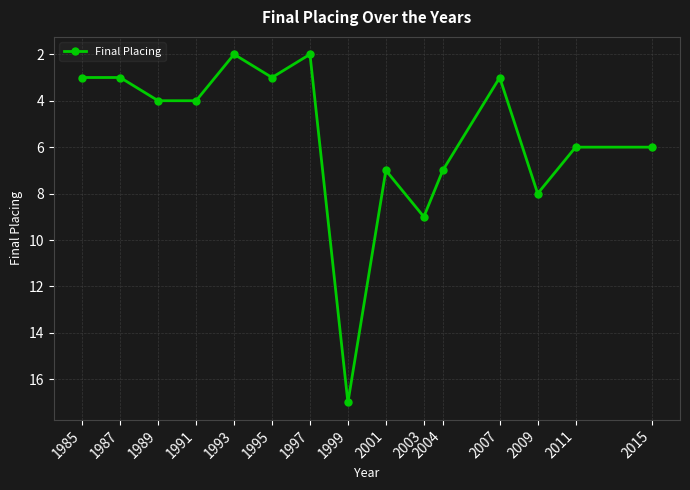

Which category has the highest value across all series?

1999